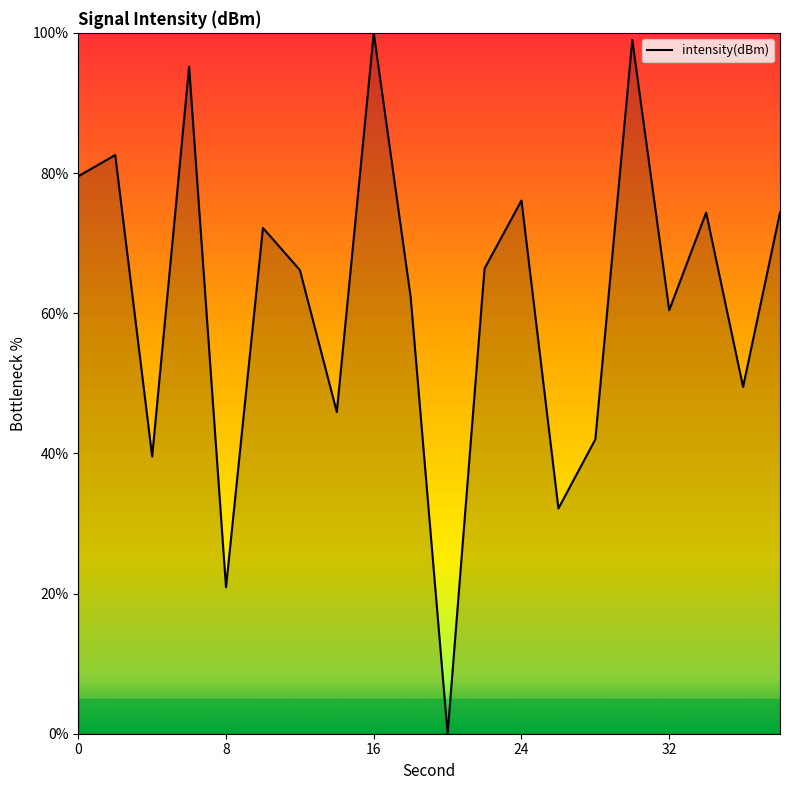

What is the difference between the maximum and minimum values?

100.0